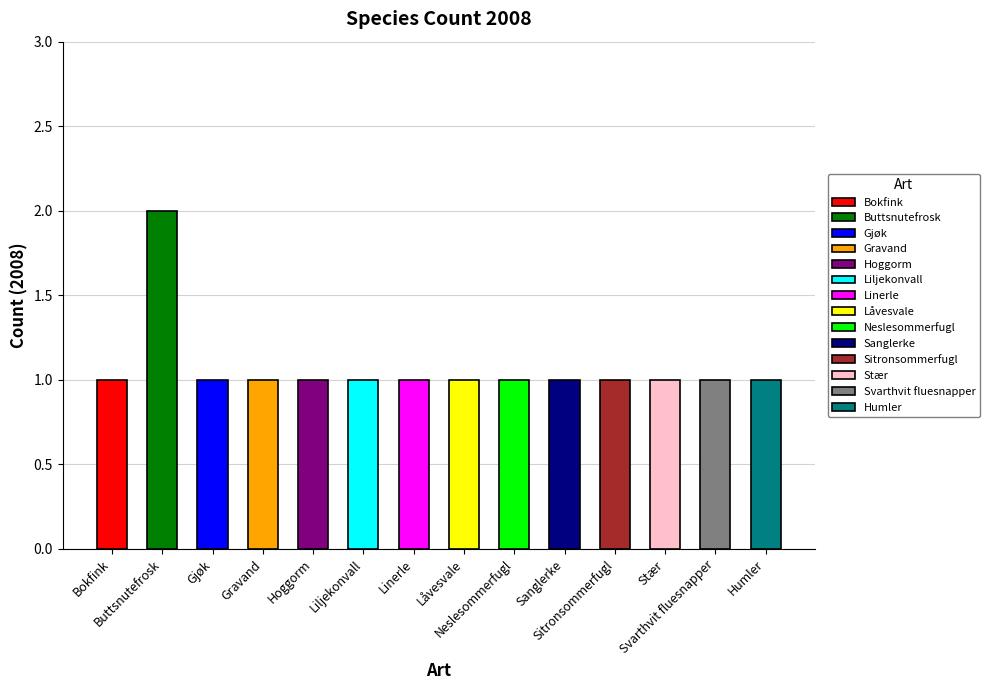

What is the label of the 10th bar from the left?

Sanglerke